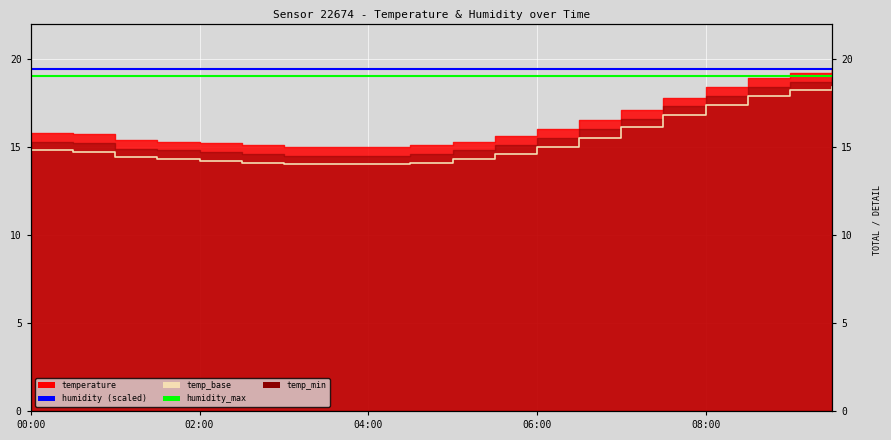

What is the sum of all values?

306.8